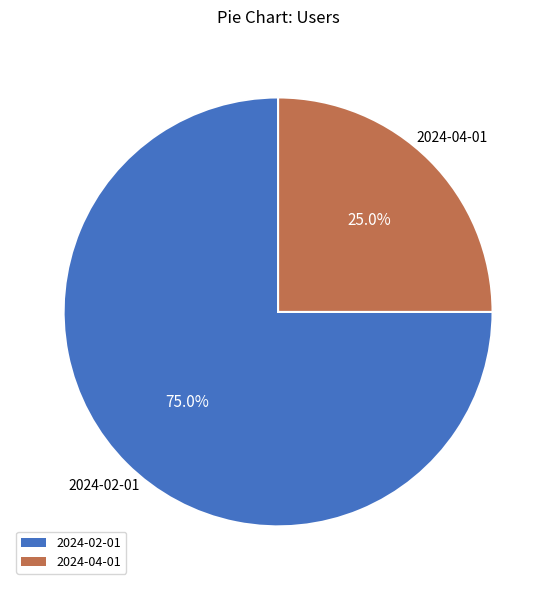

Is there a majority slice in this chart?

Yes